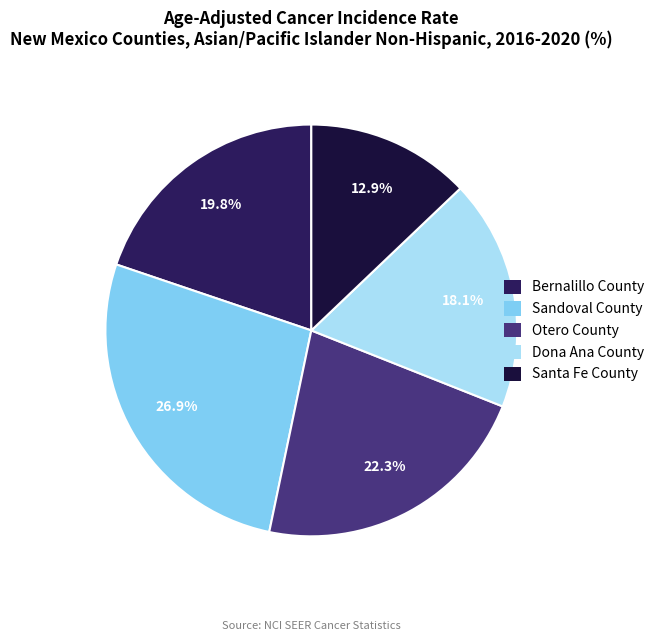

Combined, do Otero County and Bernalillo County account for over 50%?

No